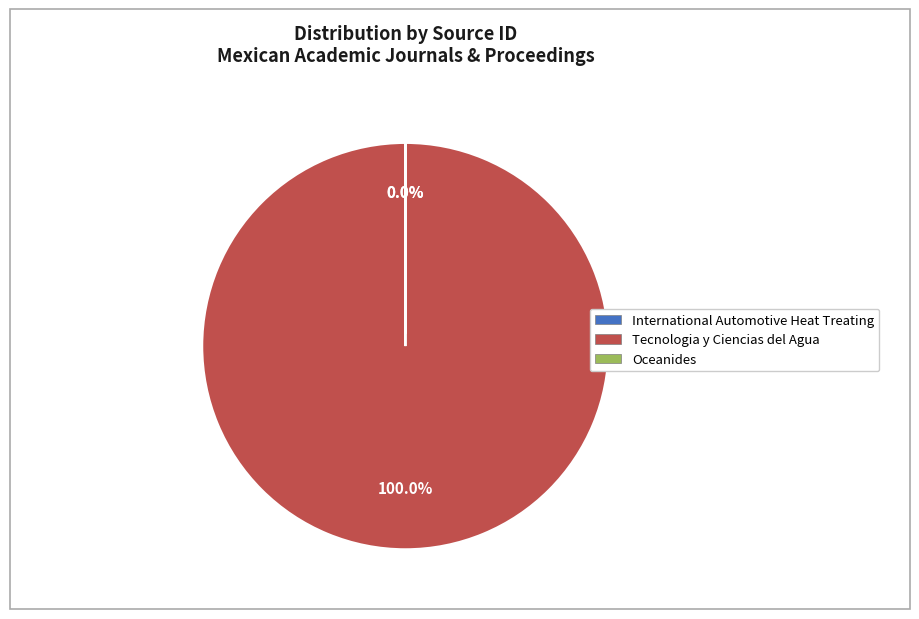

How many segments does this pie chart have?

3